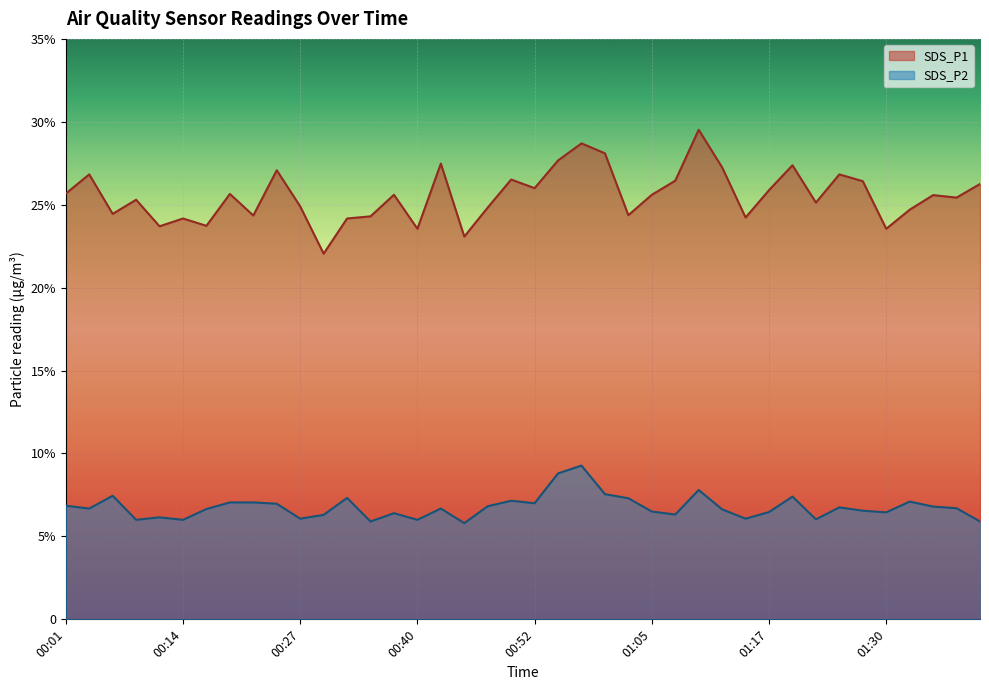

Between 01:35 and 00:19, which is larger?

00:19